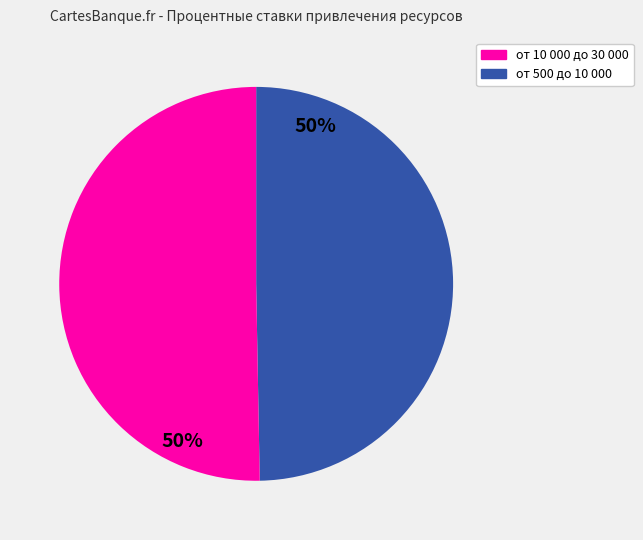

Count the number of slices in the pie.

2